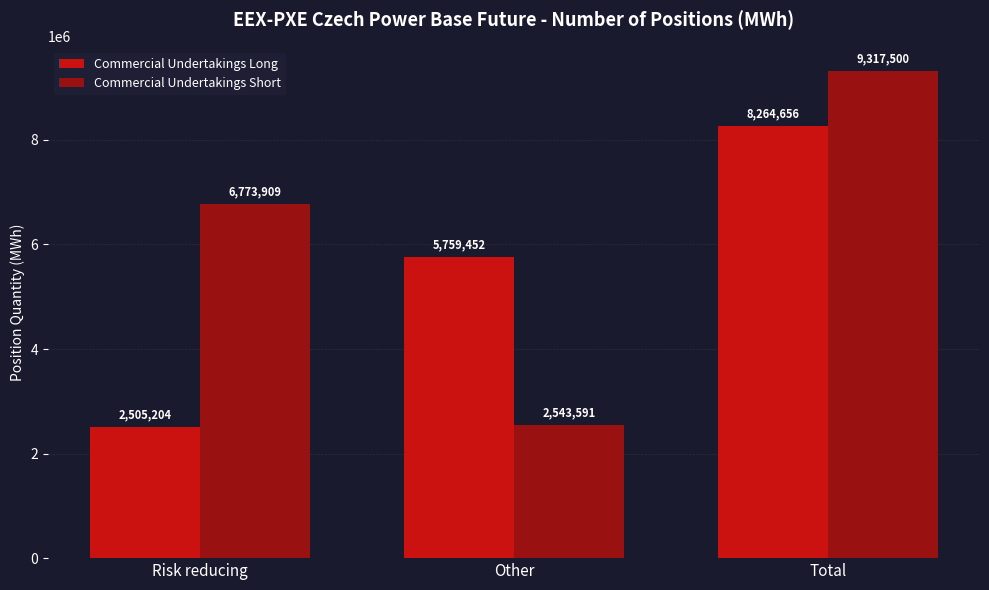

Is it true that Commercial Undertakings Long equals 1557473 at Risk reducing?

False